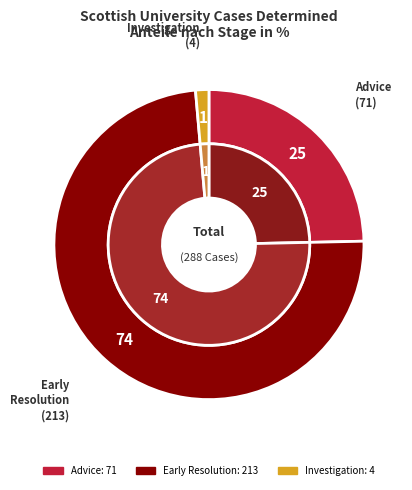

To the nearest percent, what portion does Advice represent?

25%